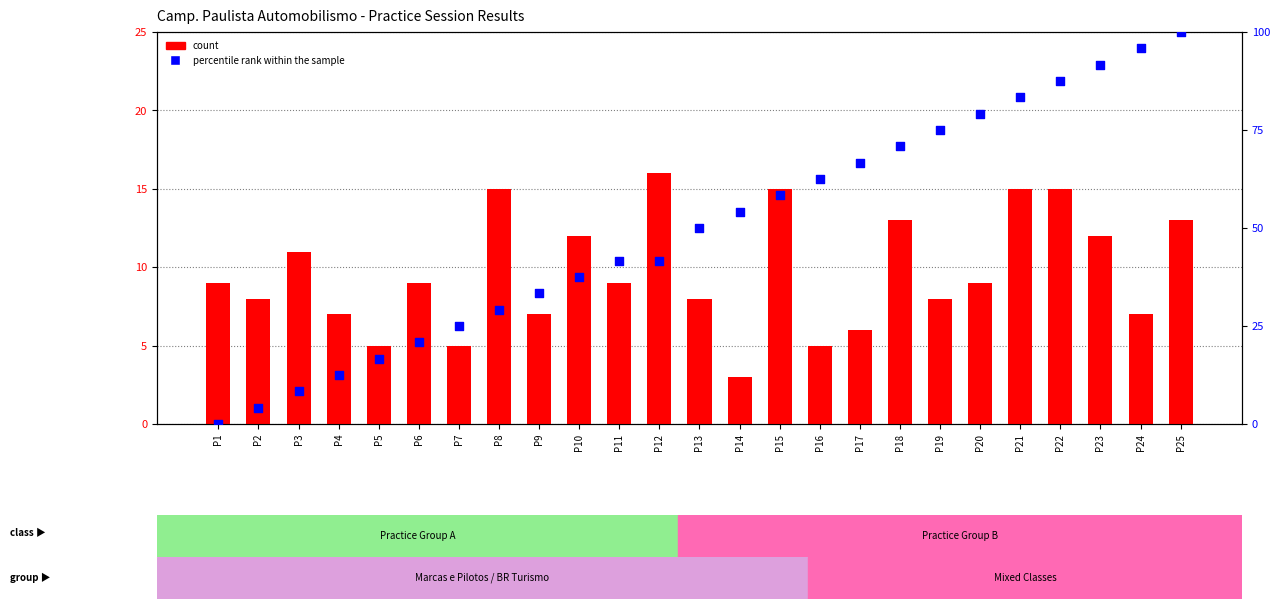

What are all the series names shown in the legend?

count, percentile rank within the sample